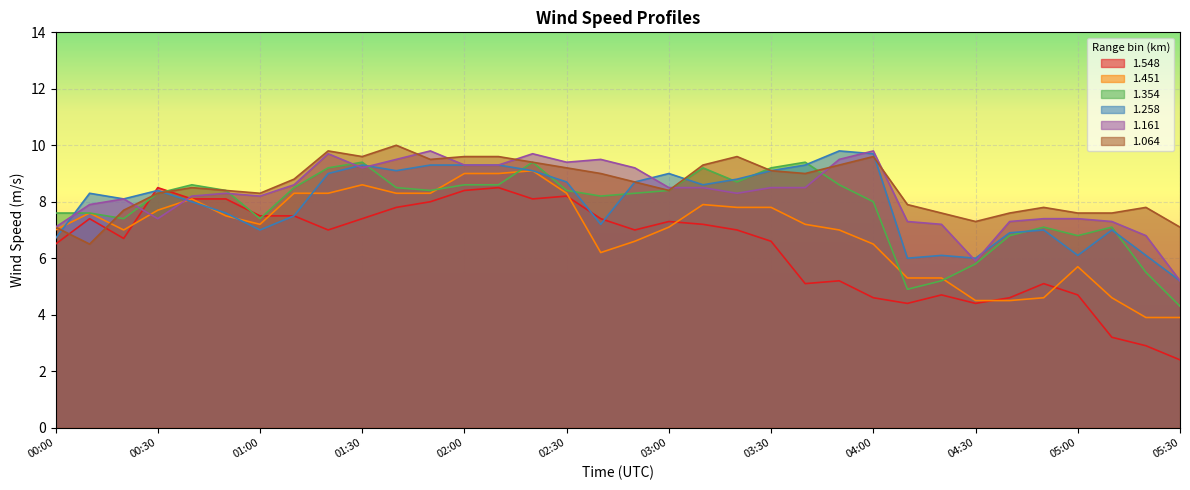

What is the total value across all series at 02:40?

47.5